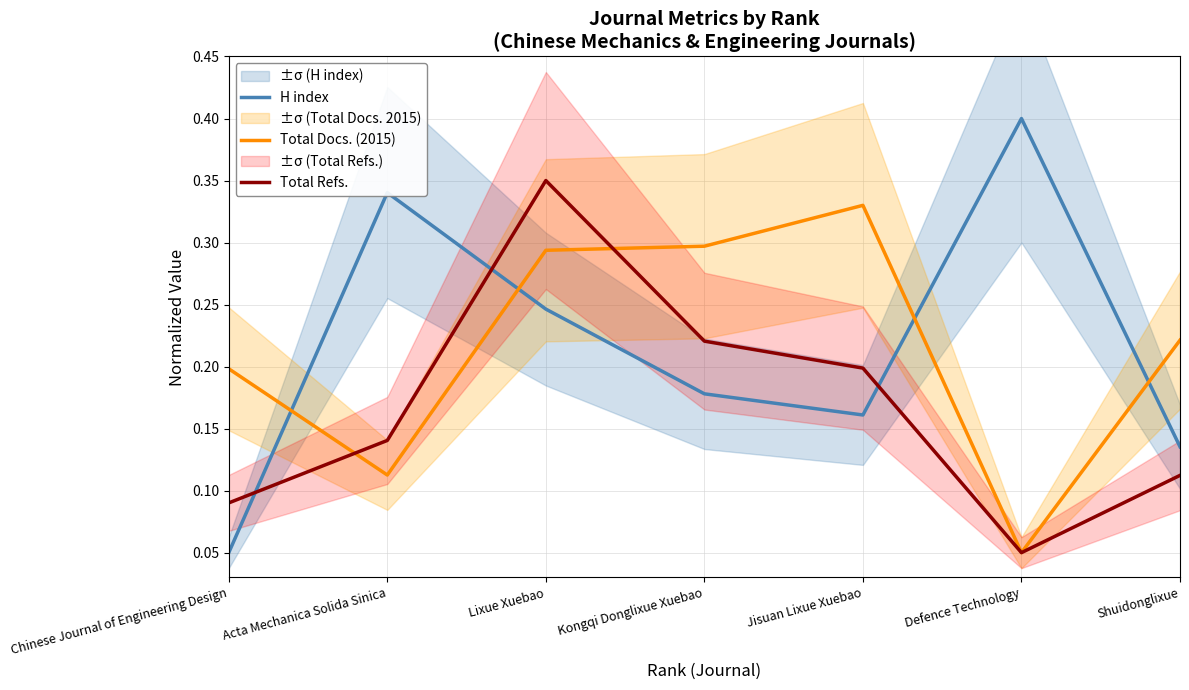

Reading left to right, extract all data points from this chart.

H index: 0.1	0.3	0.2	0.2	0.2	0.4	0.1
Total Docs. (2015): 0.2	0.1	0.3	0.3	0.3	0.1	0.2
Total Refs.: 0.1	0.1	0.3	0.2	0.2	0.1	0.1